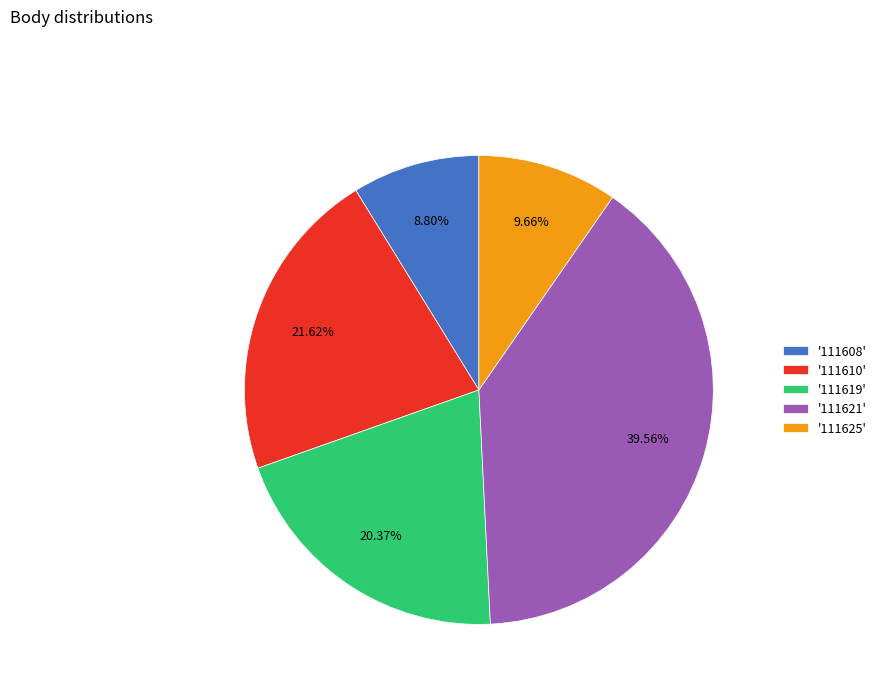

Count the number of slices in the pie.

5